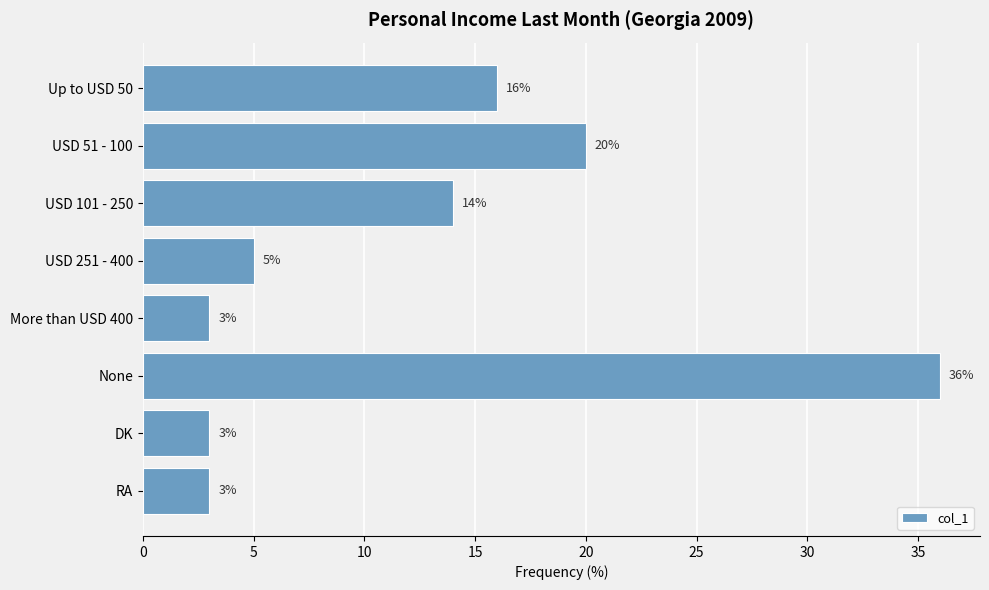

The chart shows a value of 5 at USD 251 - 400. True or false?

True